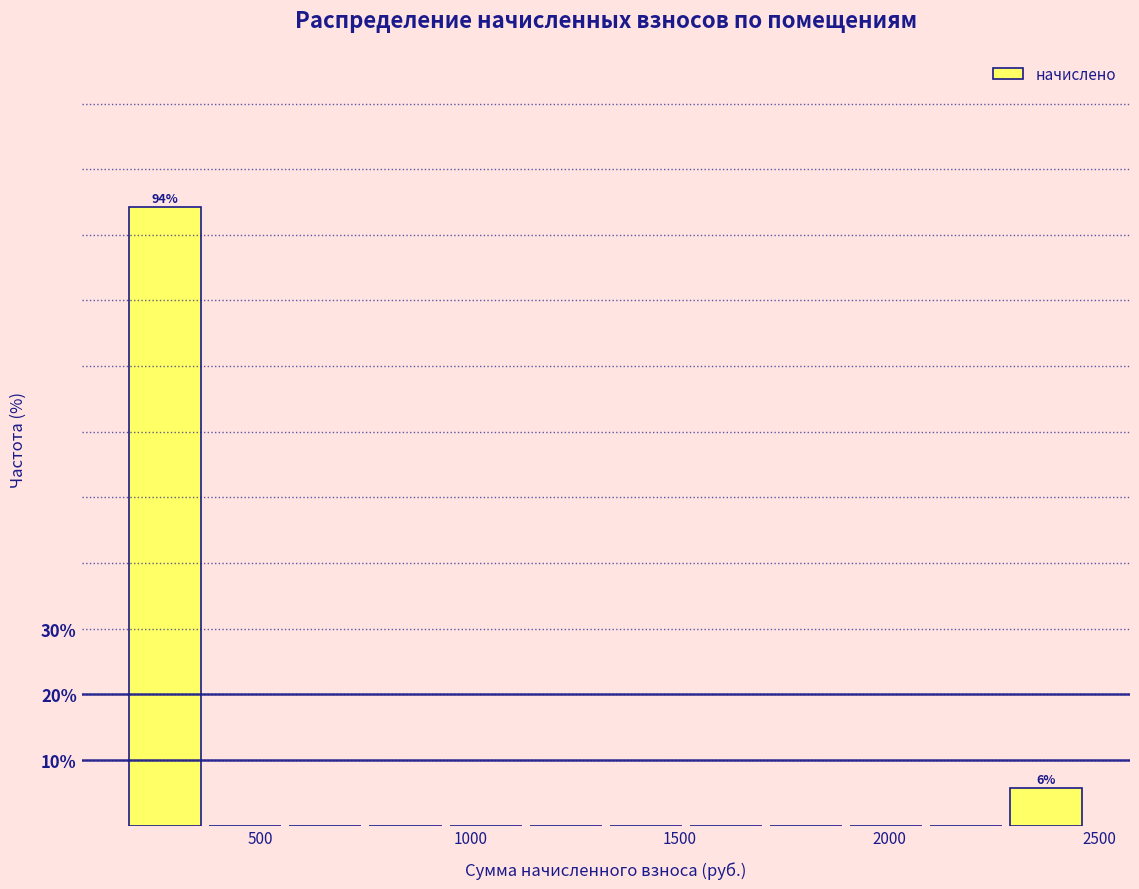

Around what value on the x-axis is the tallest bar? Give the approximate position of its centre, as read against the axis.

250